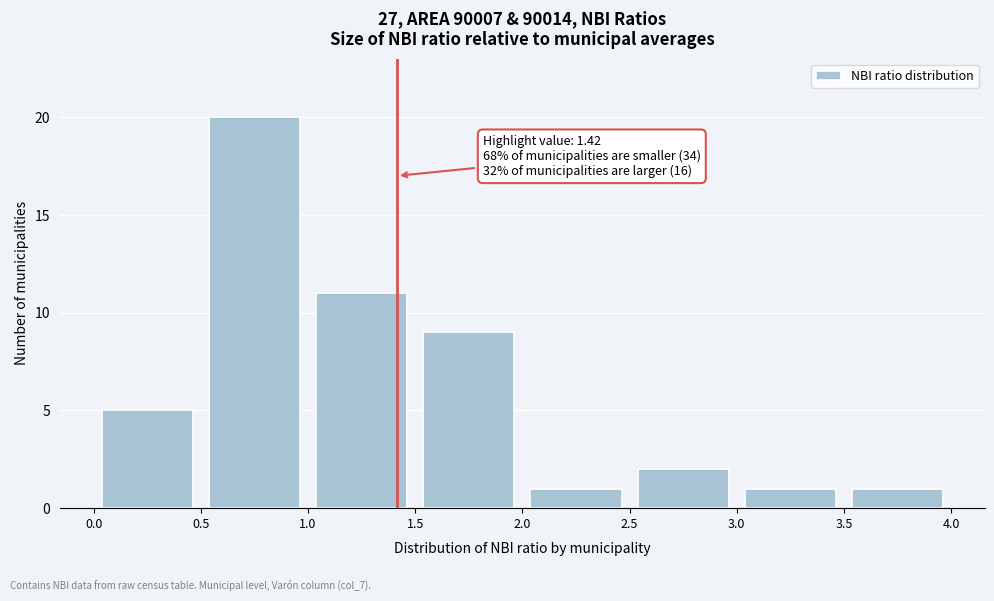

Which range on the x-axis has the tallest bar?

0.5 to 1.0